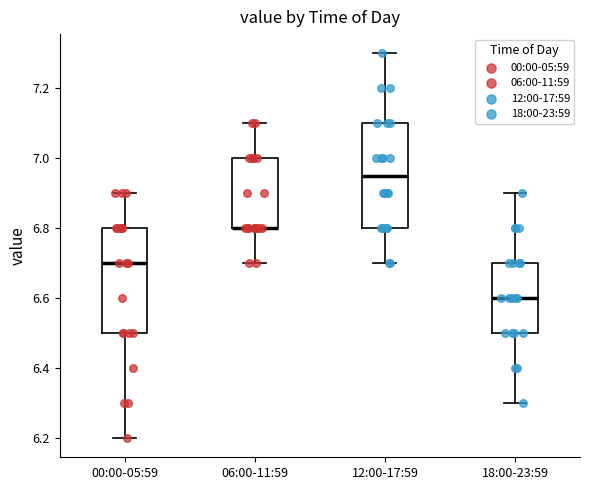

Where does the median line of the box for 00:00-05:59 sit on the y-axis? The values are not printed on the chart, so give them approximately, as read against the axis.

6.70